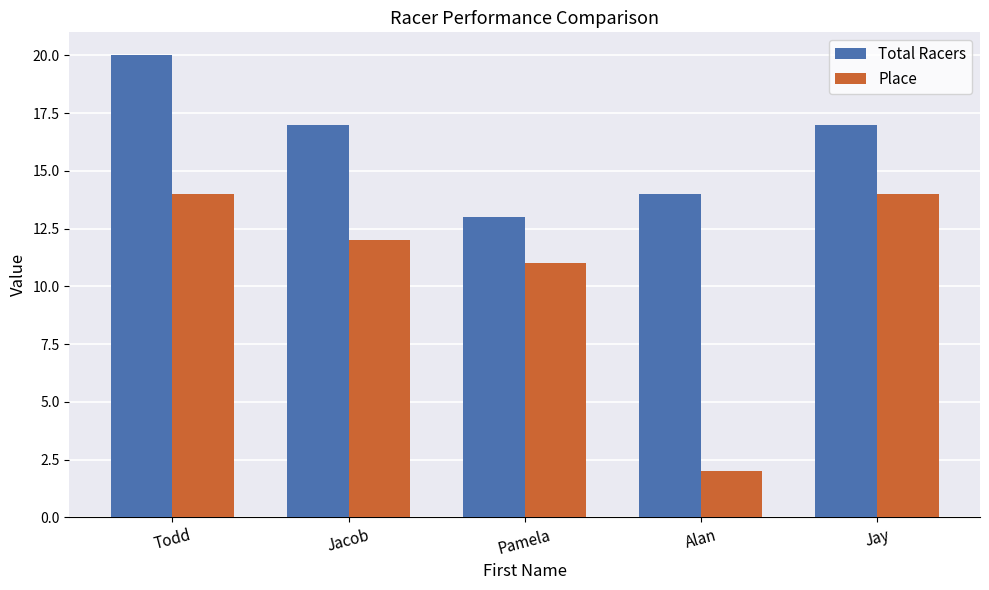

What is the minimum value for Total Racers?

13